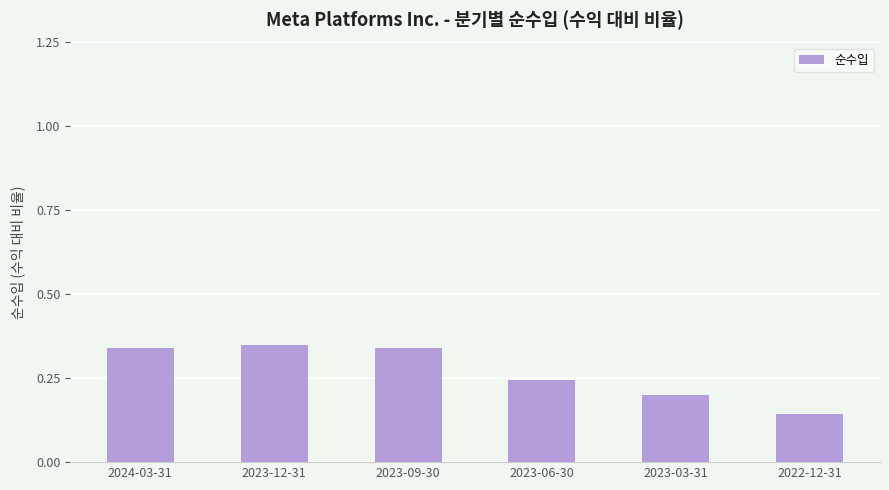

The value at 2023-06-30 is 0.2. True or false?

True